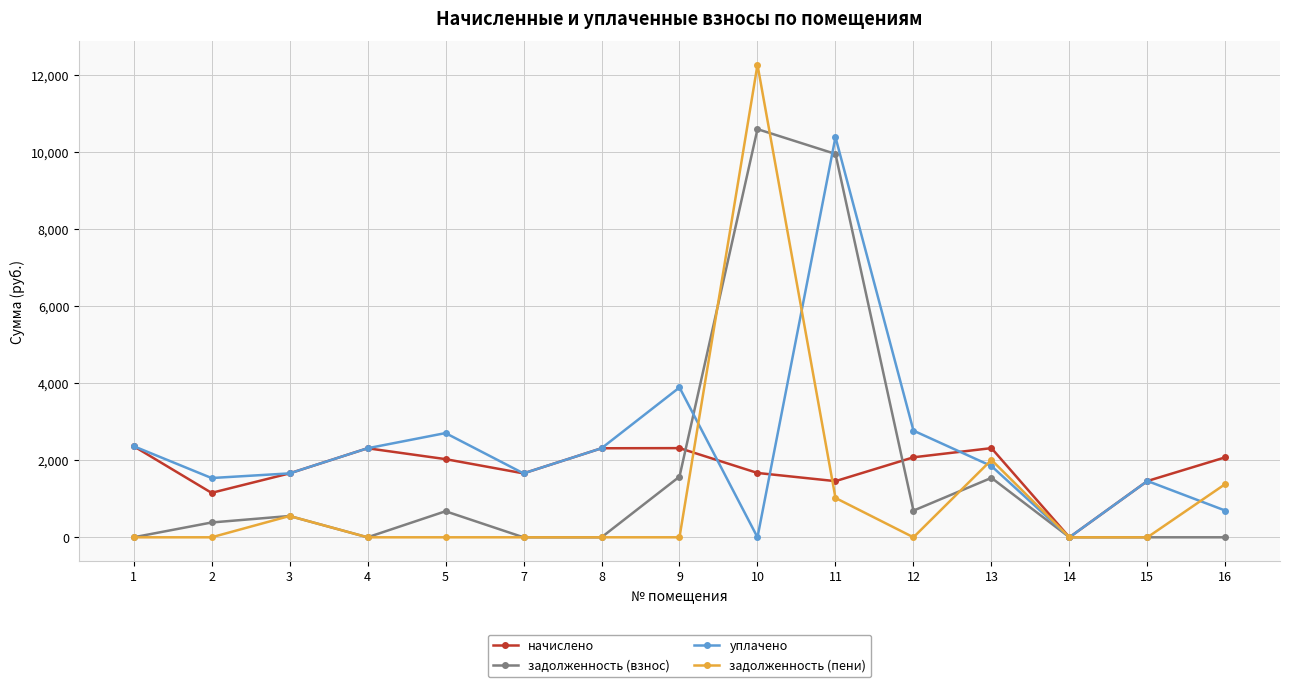

True or false: уплачено has more than 1 points higher than both neighbors.

True